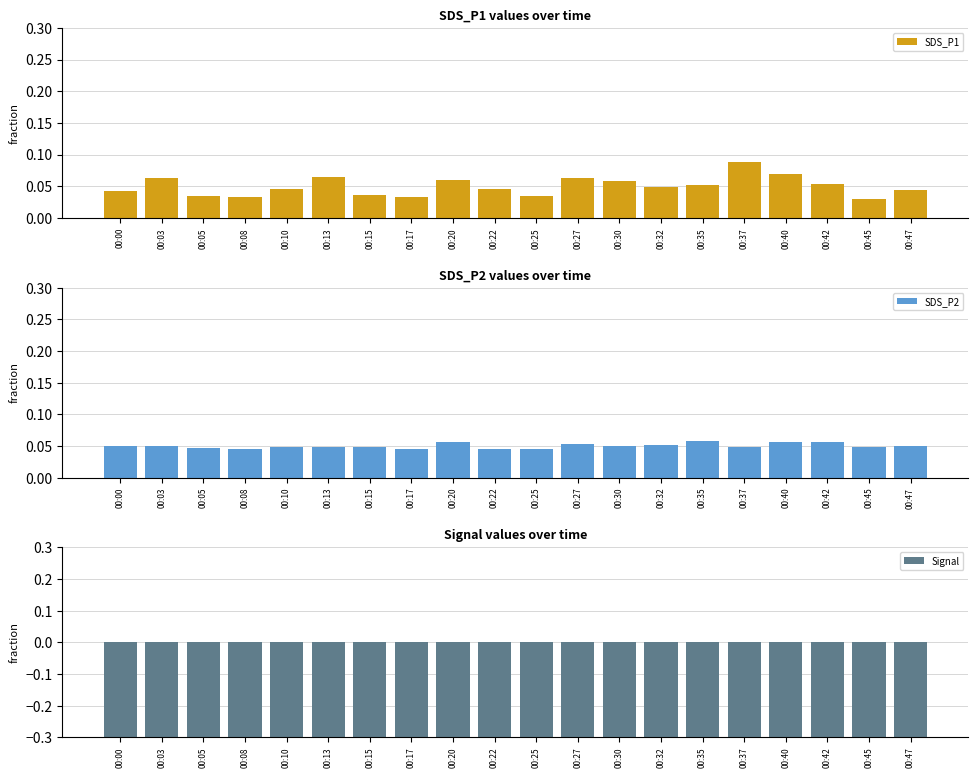

Which category has the highest value in the Signal series?

00:00